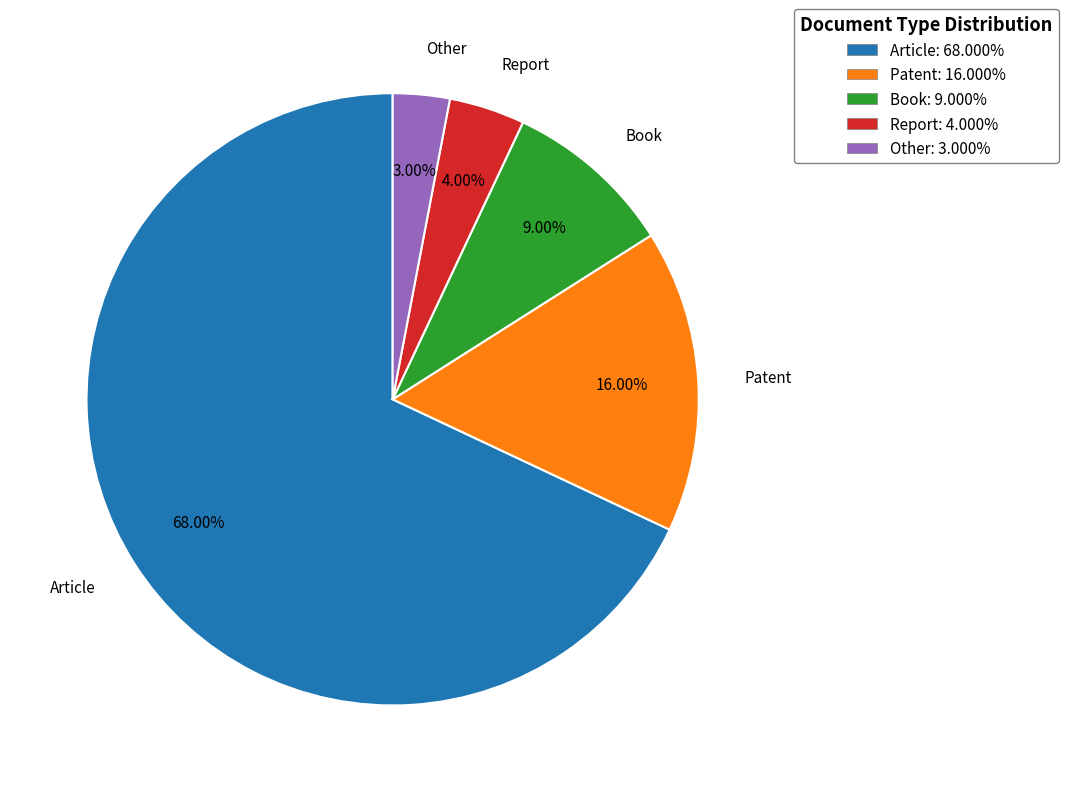

Approximately how many times larger is the value at Report: 4.000% compared to Book: 9.000%?

0.4